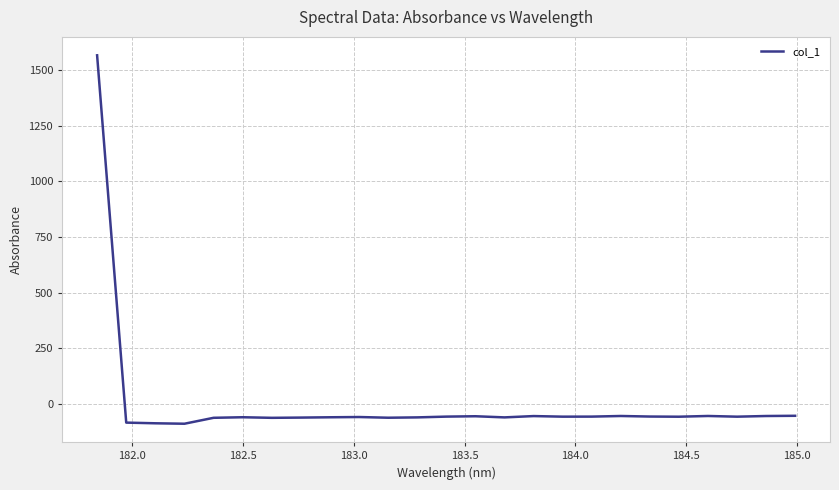

What is the greatest value displayed?

1566.1